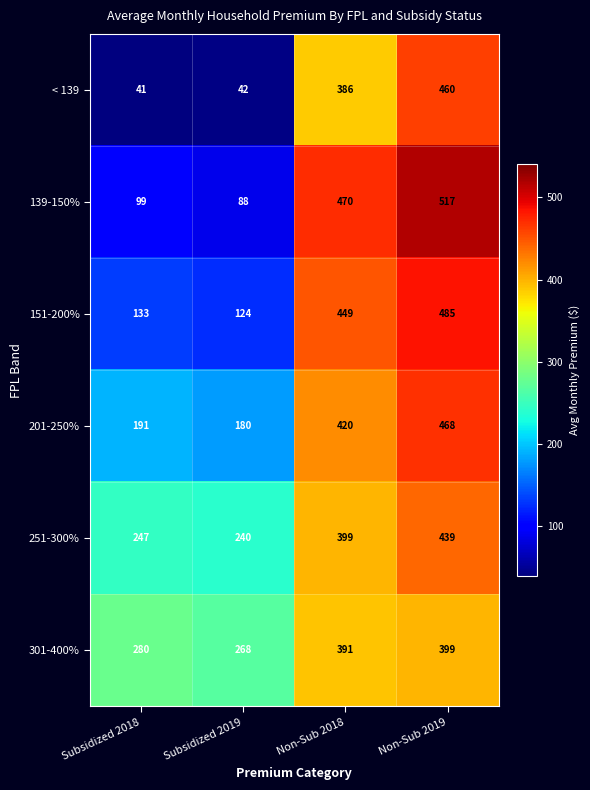

Reading left to right, transcribe all the data shown in this chart.

< 139: 41	42	386	460
139-150%: 99	88	470	517
151-200%: 133	124	449	485
201-250%: 191	180	420	468
251-300%: 247	240	399	439
301-400%: 280	268	391	399